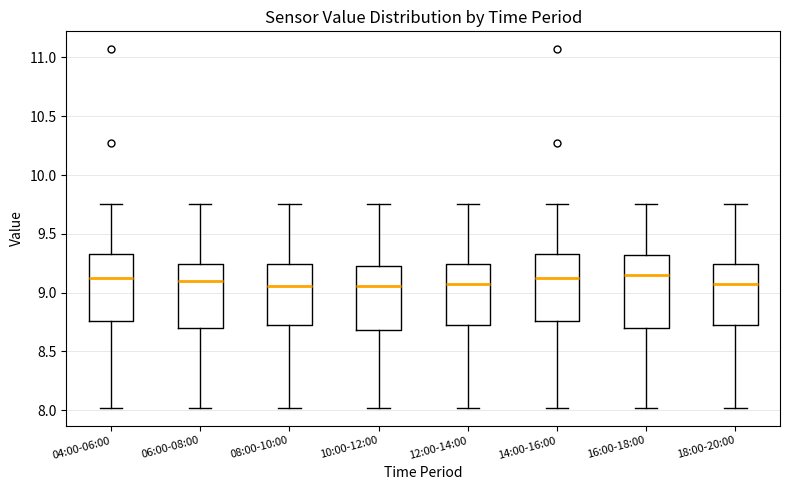

Reading left to right, read every box against the y-axis: the position of its median line, the range the box covers, and the ends of its whiskers. The values are not printed on the chart, so give them approximately, as read against the axis.

04:00-06:00: median 9.15, box 8.75 to 9.35, whiskers 8.00 to 9.75
06:00-08:00: median 9.10, box 8.70 to 9.25, whiskers 8.00 to 9.75
08:00-10:00: median 9.05, box 8.70 to 9.25, whiskers 8.00 to 9.75
10:00-12:00: median 9.05, box 8.70 to 9.25, whiskers 8.00 to 9.75
12:00-14:00: median 9.05, box 8.70 to 9.25, whiskers 8.00 to 9.75
14:00-16:00: median 9.15, box 8.75 to 9.35, whiskers 8.00 to 9.75
16:00-18:00: median 9.15, box 8.70 to 9.30, whiskers 8.00 to 9.75
18:00-20:00: median 9.05, box 8.70 to 9.25, whiskers 8.00 to 9.75